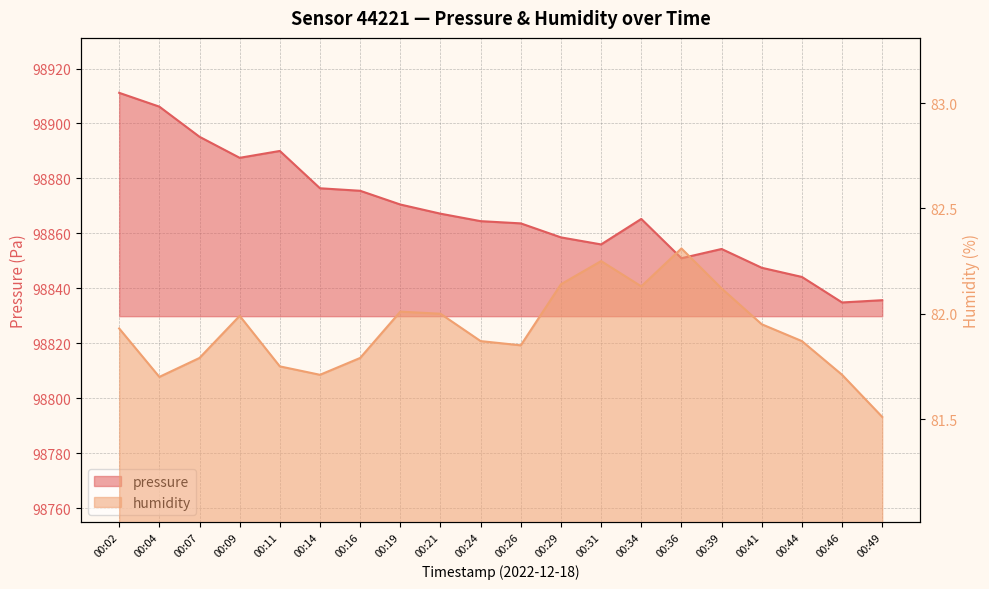

What is the sum of the pressure values at 00:29 and 00:11?

197748.5